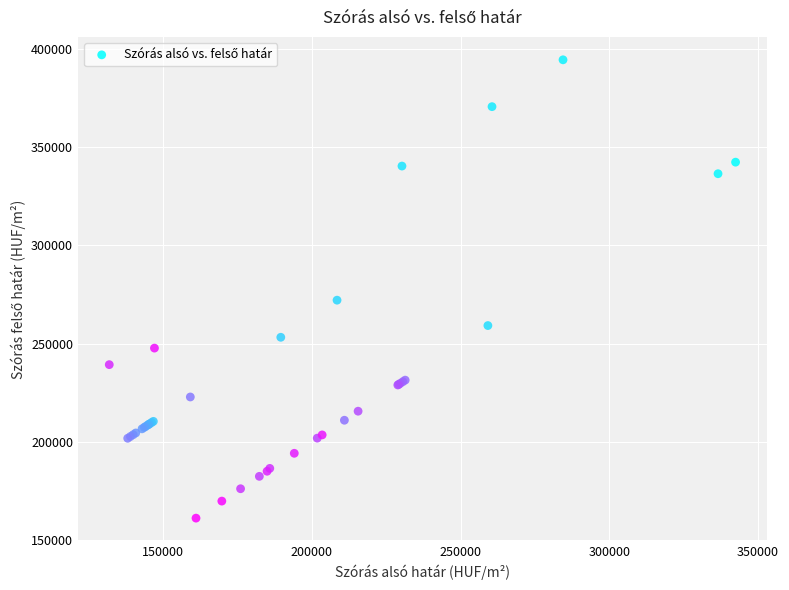

What Y value in the scatter plot is closest to 277812?

272104